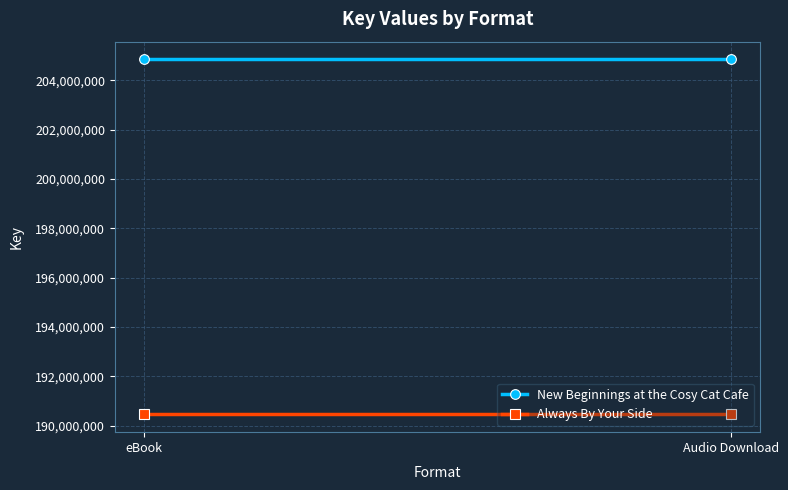

What is the greatest value displayed?

204846190